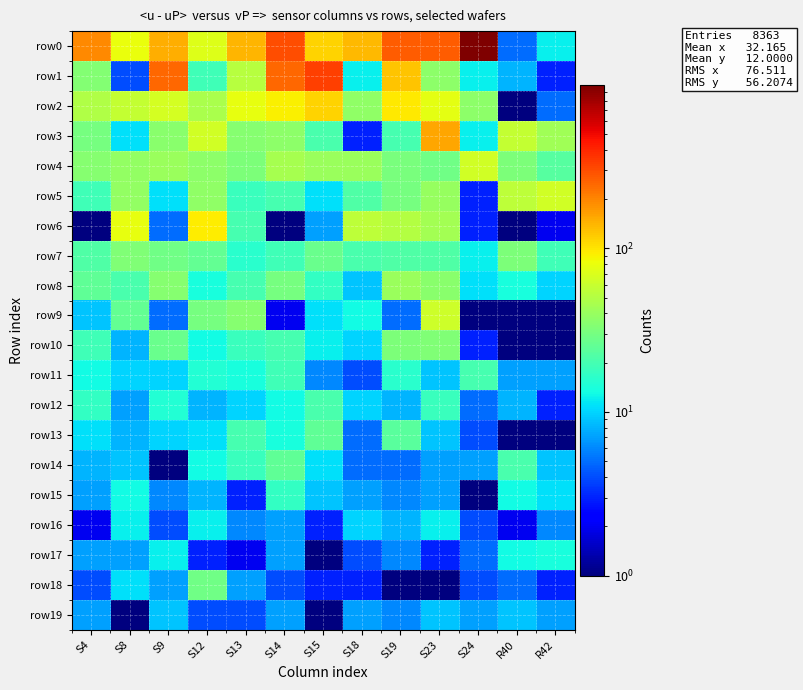

Reading right to left, list all the values displayed in this chart.

row0: R42=12.0	R40=5.0	S24=992.0	S23=271.0	S19=267.0	S18=136.0	S15=114.0	S14=302.0	S13=141.0	S12=72.0	S9=150.0	S8=79.0	S4=193.0
row1: R42=3.0	R40=8.0	S24=12.0	S23=37.0	S19=125.0	S18=12.0	S15=331.0	S14=250.0	S13=52.0	S12=19.0	S9=247.0	S8=4.0	S4=34.0
row2: R42=5.0	R40=0.1	S24=37.0	S23=76.0	S19=96.0	S18=38.0	S15=113.0	S14=92.0	S13=78.0	S12=47.0	S9=66.0	S8=58.0	S4=49.0
row3: R42=43.0	R40=58.0	S24=12.0	S23=156.0	S19=20.0	S18=3.0	S15=21.0	S14=37.0	S13=35.0	S12=65.0	S9=36.0	S8=11.0	S4=30.0
row4: R42=23.0	R40=32.0	S24=64.0	S23=29.0	S19=31.0	S18=41.0	S15=41.0	S14=45.0	S13=32.0	S12=37.0	S9=41.0	S8=39.0	S4=35.0
row5: R42=65.0	R40=55.0	S24=3.0	S23=40.0	S19=30.0	S18=22.0	S15=11.0	S14=20.0	S13=18.0	S12=38.0	S9=11.0	S8=39.0	S4=19.0
row6: R42=2.0	R40=0.1	S24=3.0	S23=44.0	S19=50.0	S18=55.0	S15=7.0	S14=0.1	S13=20.0	S12=95.0	S9=5.0	S8=78.0	S4=1.0
row7: R42=19.0	R40=32.0	S24=12.0	S23=22.0	S19=22.0	S18=21.0	S15=27.0	S14=19.0	S13=16.0	S12=26.0	S9=29.0	S8=33.0	S4=22.0
row8: R42=10.0	R40=14.0	S24=11.0	S23=36.0	S19=41.0	S18=9.0	S15=17.0	S14=30.0	S13=20.0	S12=14.0	S9=35.0	S8=21.0	S4=25.0
row9: R42=1.0	R40=0.1	S24=1.0	S23=63.0	S19=5.0	S18=13.0	S15=11.0	S14=2.0	S13=35.0	S12=30.0	S9=5.0	S8=26.0	S4=9.0
row10: R42=0.1	R40=0.1	S24=3.0	S23=33.0	S19=32.0	S18=10.0	S15=12.0	S14=20.0	S13=18.0	S12=13.0	S9=27.0	S8=8.0	S4=19.0
row11: R42=7.0	R40=7.0	S24=20.0	S23=9.0	S19=16.0	S18=4.0	S15=6.0	S14=19.0	S13=14.0	S12=15.0	S9=10.0	S8=10.0	S4=13.0
row12: R42=3.0	R40=8.0	S24=5.0	S23=18.0	S19=8.0	S18=10.0	S15=21.0	S14=13.0	S13=10.0	S12=8.0	S9=15.0	S8=7.0	S4=17.0
row13: R42=0.1	R40=0.1	S24=4.0	S23=9.0	S19=24.0	S18=5.0	S15=25.0	S14=14.0	S13=20.0	S12=11.0	S9=10.0	S8=8.0	S4=11.0
row14: R42=9.0	R40=21.0	S24=7.0	S23=7.0	S19=5.0	S18=5.0	S15=11.0	S14=25.0	S13=18.0	S12=13.0	S9=1.0	S8=9.0	S4=8.0
row15: R42=11.0	R40=13.0	S24=1.0	S23=7.0	S19=6.0	S18=7.0	S15=9.0	S14=17.0	S13=3.0	S12=8.0	S9=6.0	S8=13.0	S4=7.0
row16: R42=6.0	R40=2.0	S24=4.0	S23=12.0	S19=8.0	S18=10.0	S15=3.0	S14=7.0	S13=6.0	S12=12.0	S9=4.0	S8=12.0	S4=2.0
row17: R42=14.0	R40=13.0	S24=5.0	S23=3.0	S19=6.0	S18=4.0	S15=1.0	S14=7.0	S13=2.0	S12=3.0	S9=12.0	S8=7.0	S4=7.0
row18: R42=3.0	R40=5.0	S24=4.0	S23=1.0	S19=1.0	S18=3.0	S15=3.0	S14=4.0	S13=7.0	S12=29.0	S9=7.0	S8=11.0	S4=4.0
row19: R42=7.0	R40=9.0	S24=7.0	S23=9.0	S19=6.0	S18=7.0	S15=1.0	S14=7.0	S13=4.0	S12=4.0	S9=9.0	S8=1.0	S4=7.0